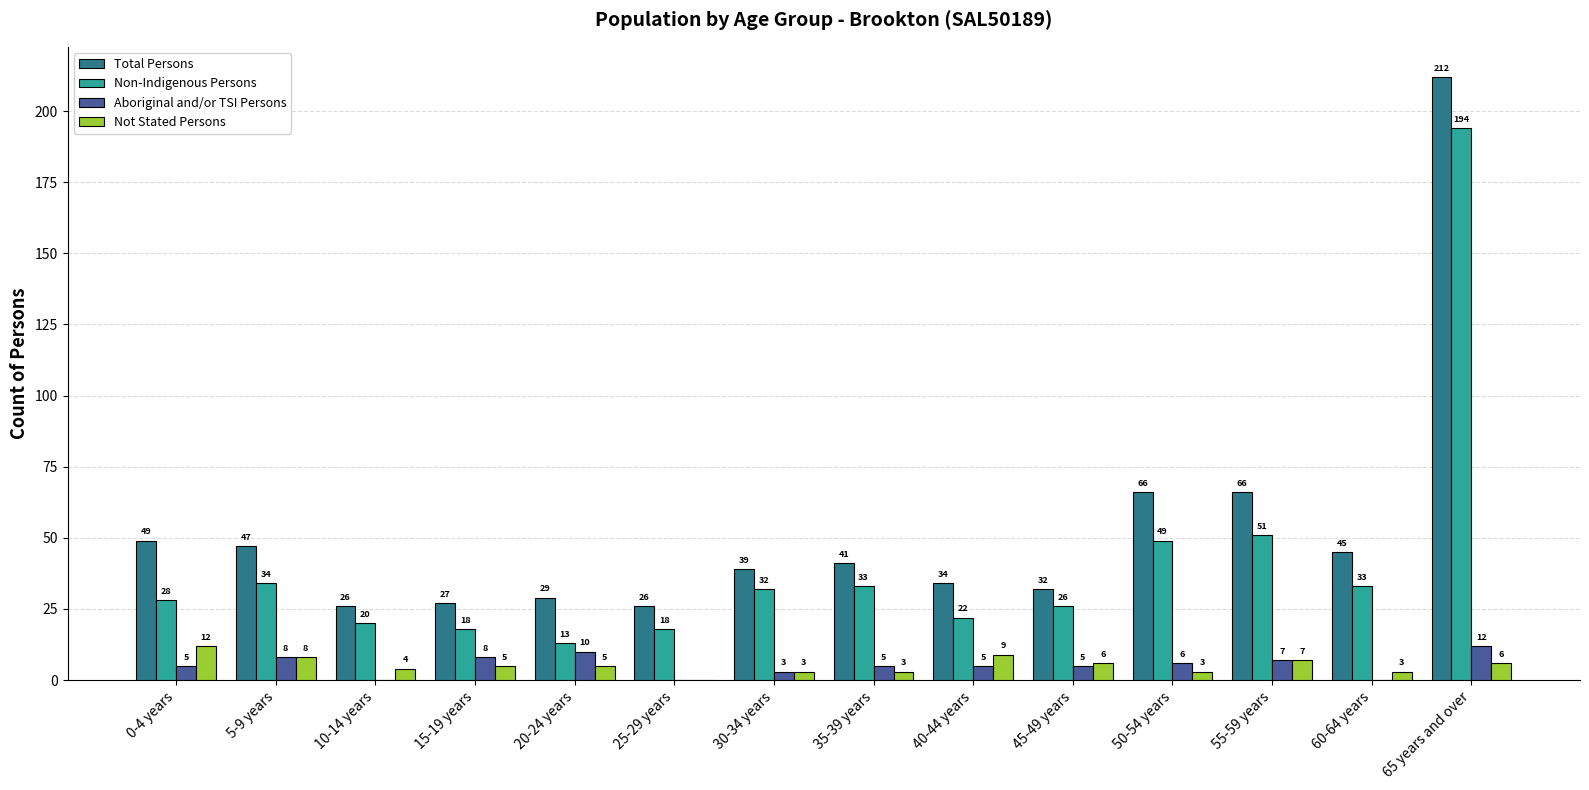

Which series changed the most between 50-54 years and 60-64 years?

Total Persons